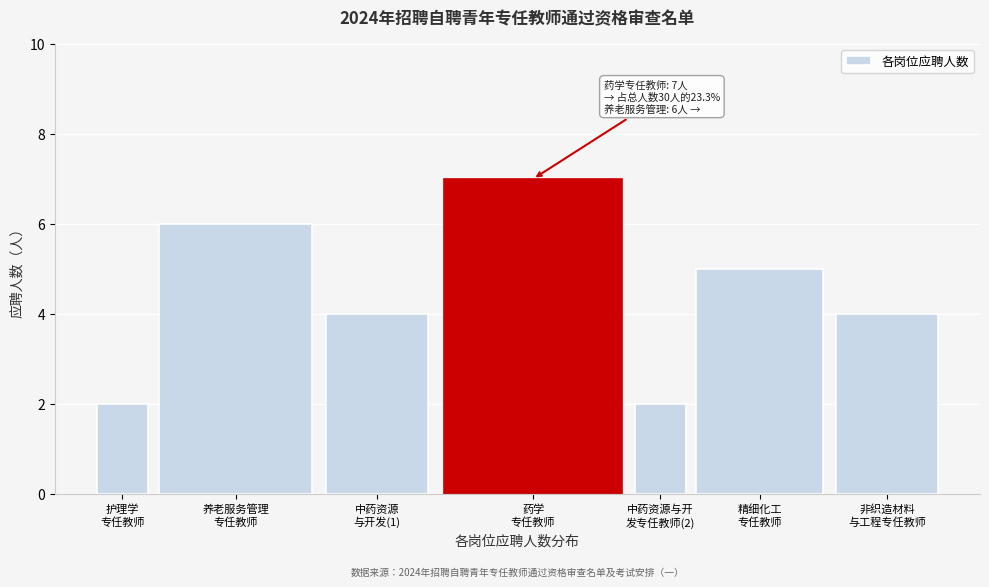

Reading right to left, extract all data points from this chart.

4	5	2	7	4	6	2